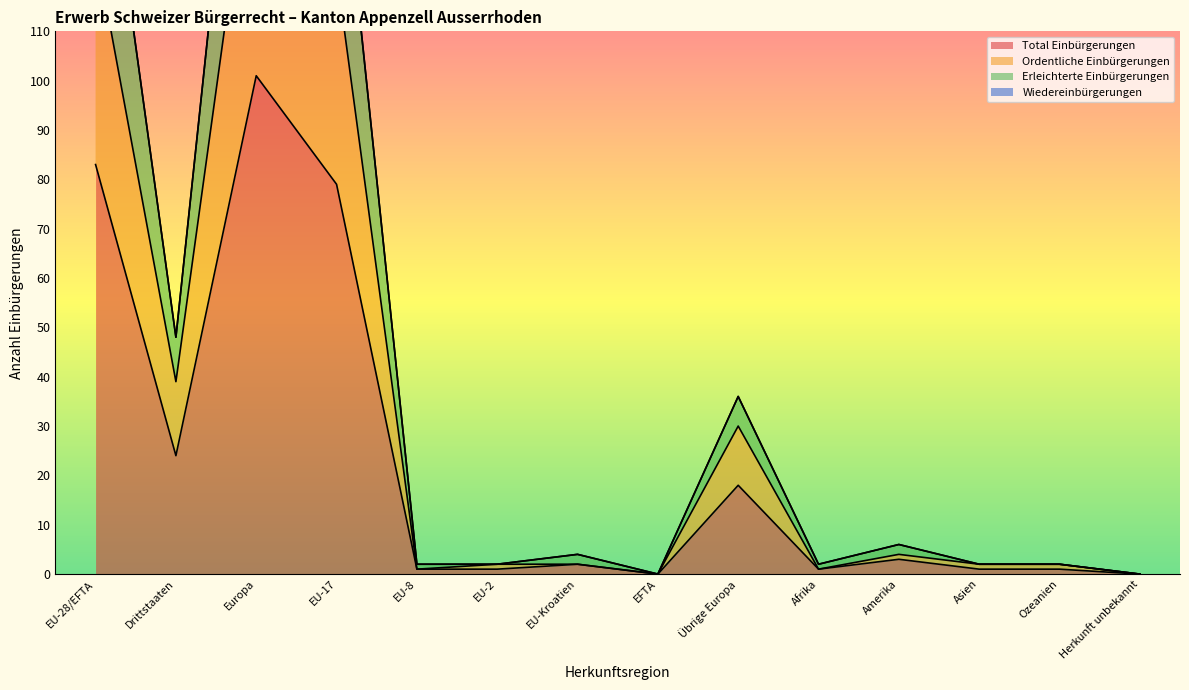

Rank the series at EU-2 from lowest to highest value.

Total Einbürgerungen, Ordentliche Einbürgerungen, Erleichterte Einbürgerungen